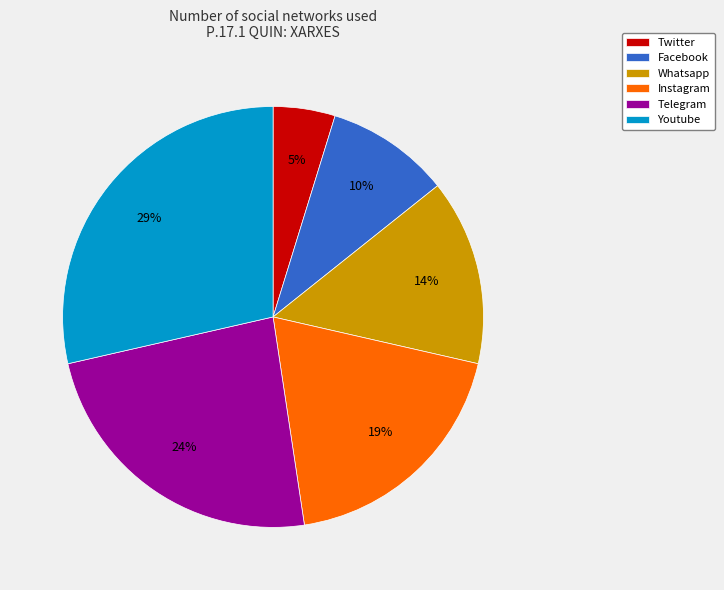

Rank the categories by value from highest to lowest.

Youtube, Telegram, Instagram, Whatsapp, Facebook, Twitter